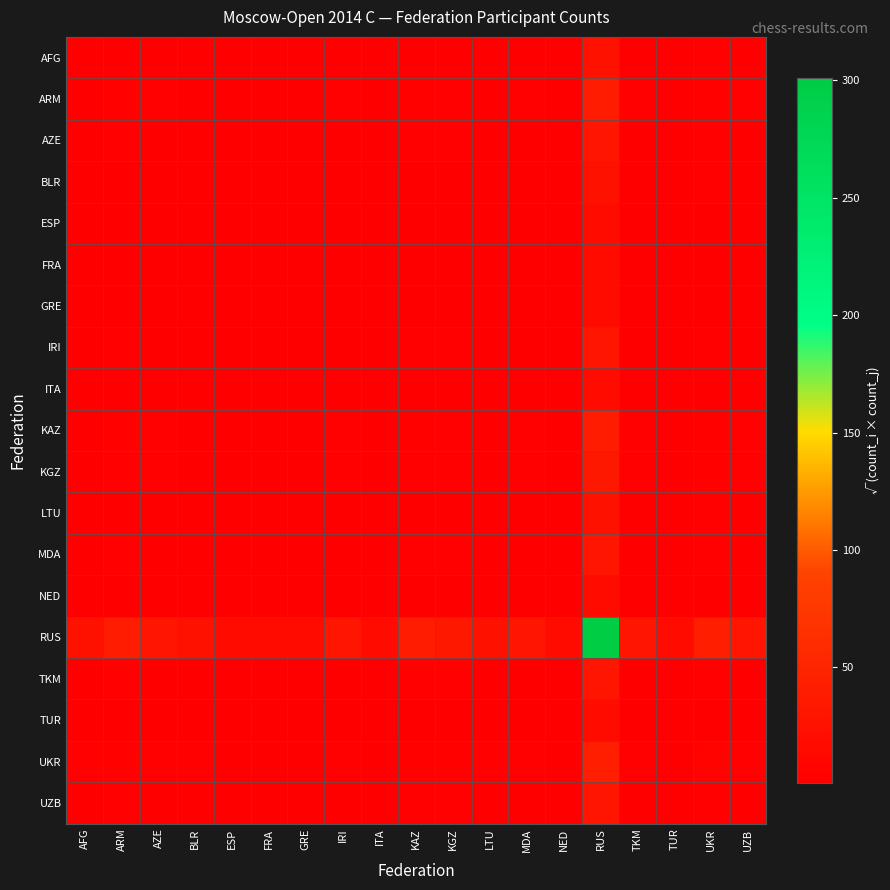

What is the greatest value displayed?

301.0